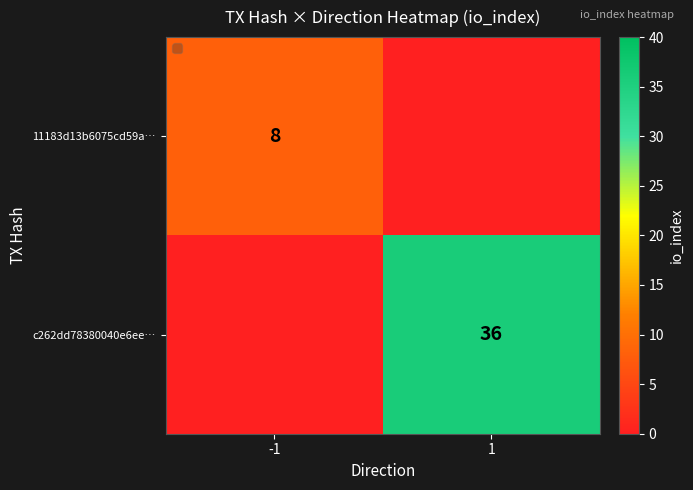

True or false: 11183d13b6075cd59a… has a value of 8 at -1.

True